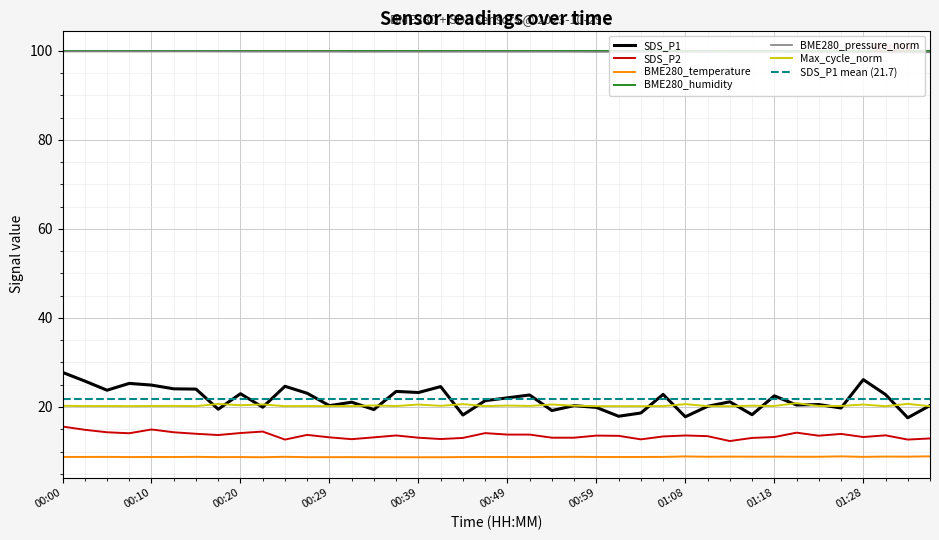

What is the label of the 34th point from the right?

00:15